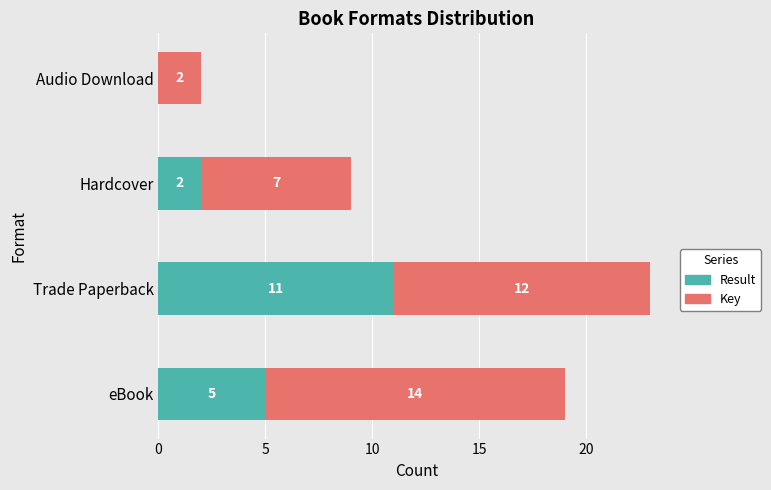

At which category is the sum across all series the highest?

Trade Paperback